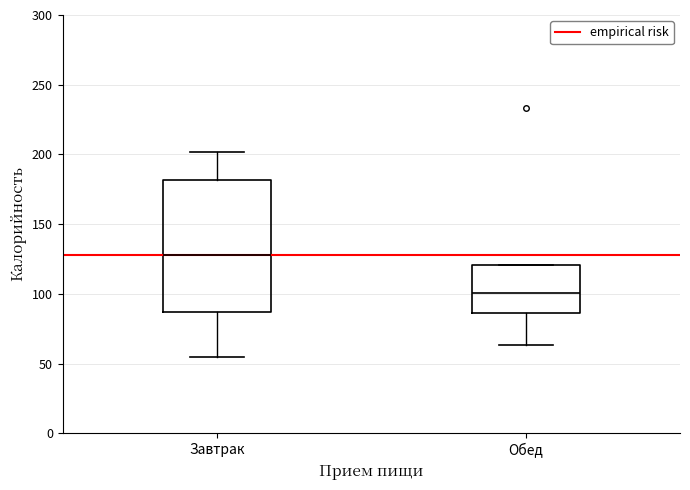

Where does the lower whisker of the box for Обед end on the y-axis? The values are not printed on the chart, so give them approximately, as read against the axis.

65